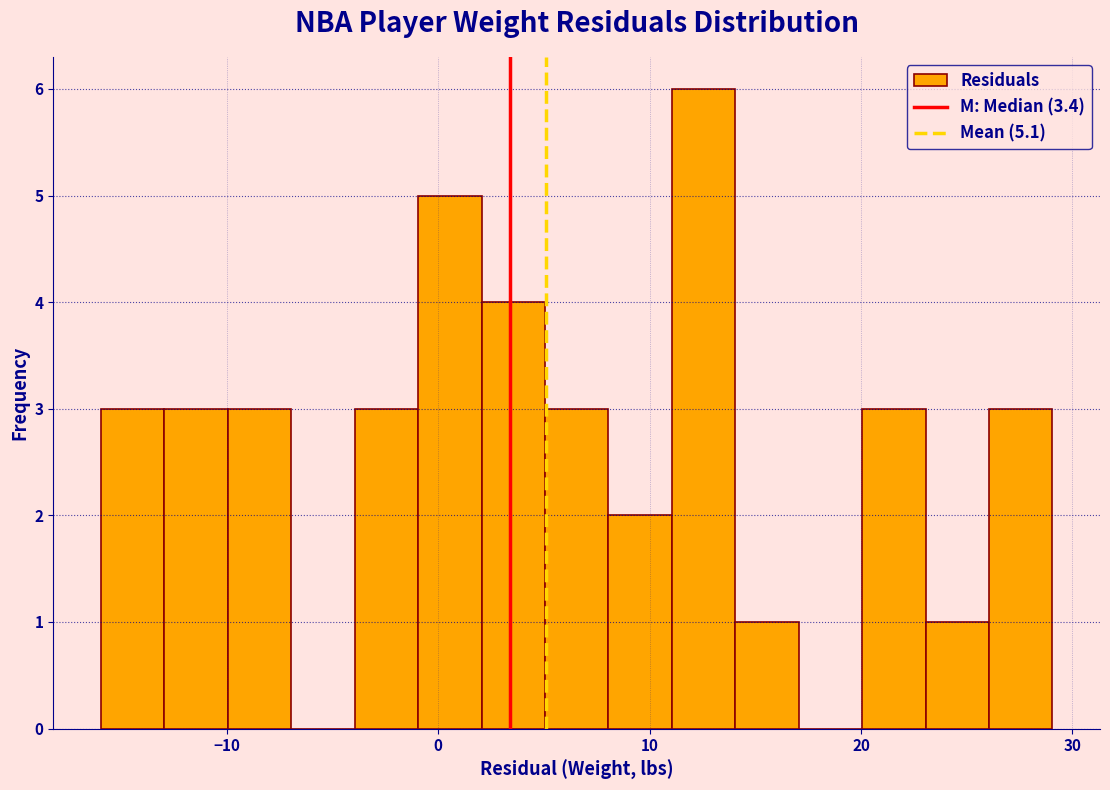

Read against the x-axis, roughly where is the centre of the tallest bar?

13